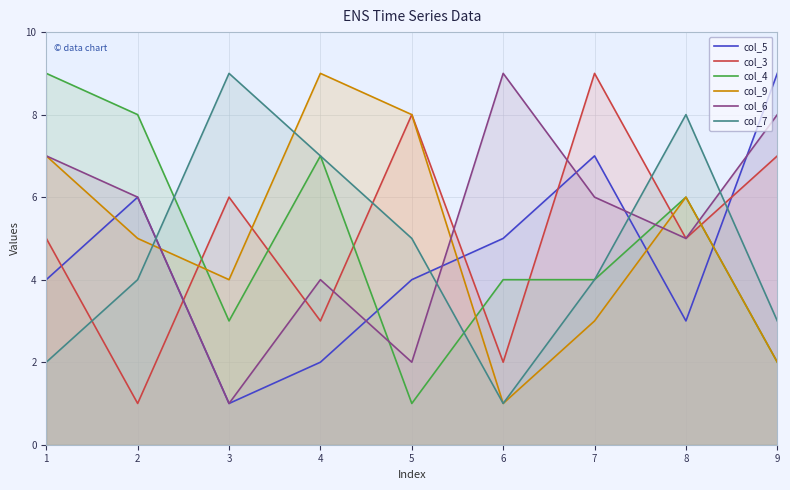

Rank the series at 2 from highest to lowest value.

col_4, col_5, col_6, col_9, col_7, col_3